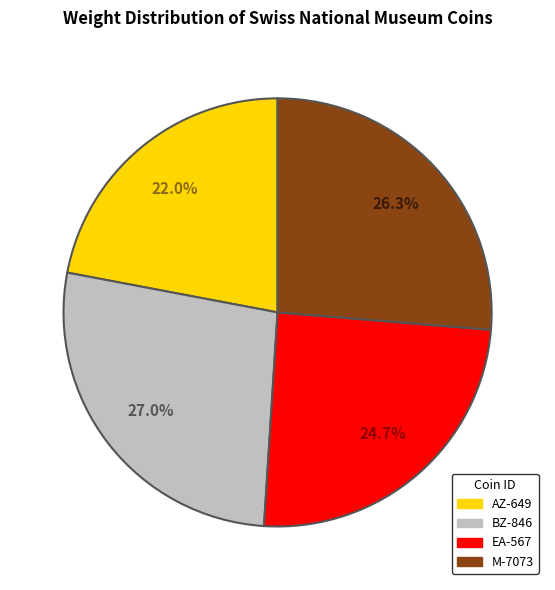

To the nearest percent, what portion does M-7073 represent?

26%